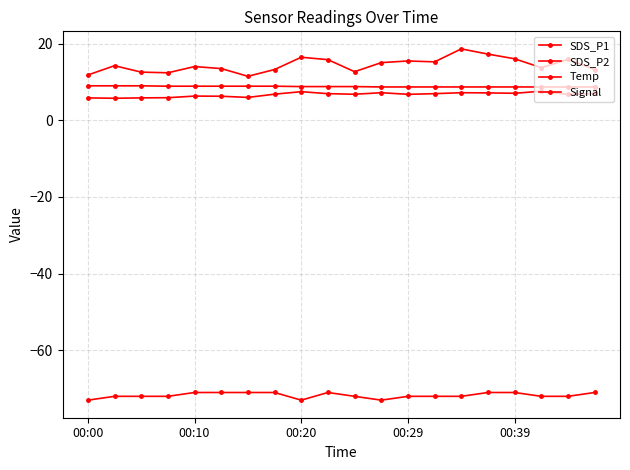

Which series has the largest range (max minus min)?

SDS_P1